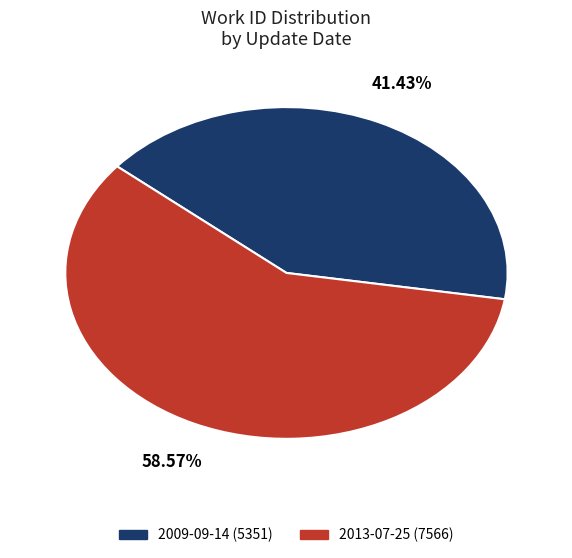

What percentage is the 2009-09-14 slice, to the nearest percent?

41%